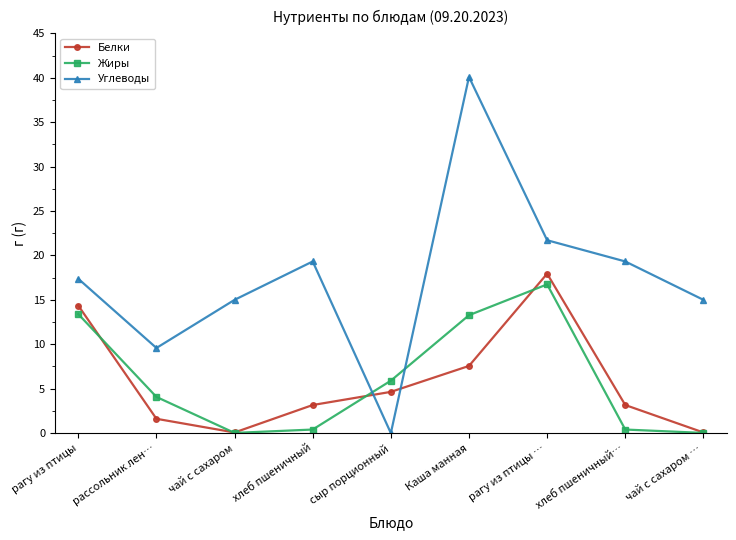

How many values in the Углеводы series exceed 17?

5